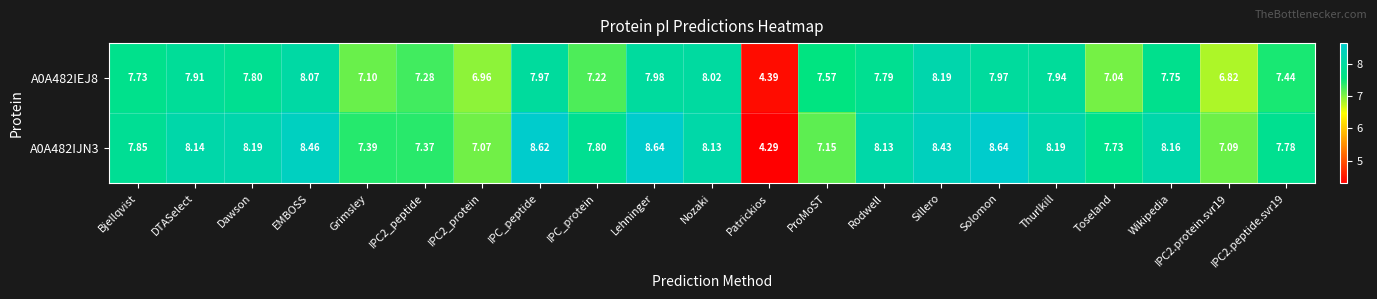

At which label does A0A482IEJ8 reach its peak?

Sillero